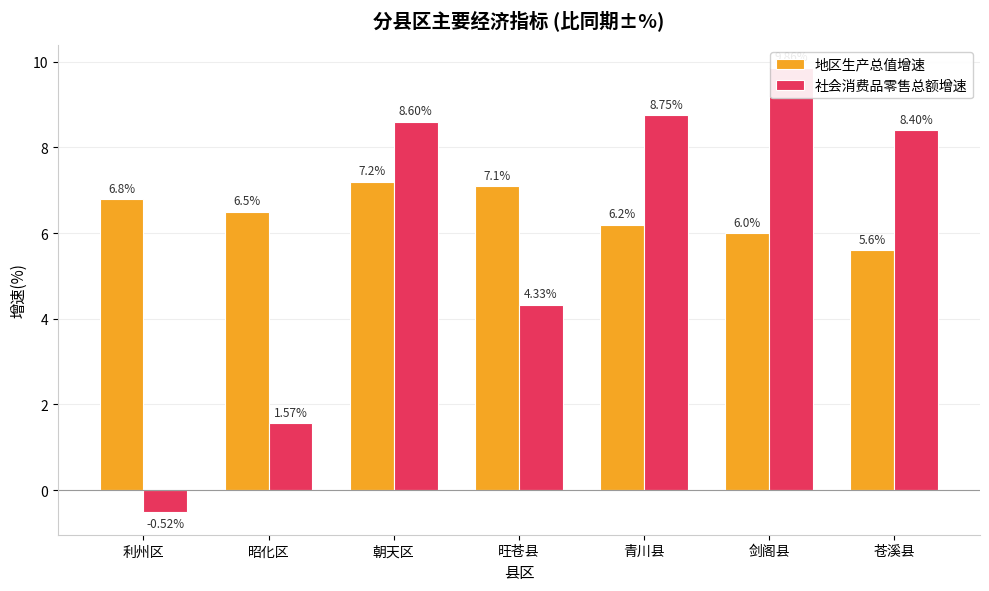

Reading right to left, list all the values displayed in this chart.

地区生产总值增速: 苍溪县=5.6	剑阁县=6.0	青川县=6.2	旺苍县=7.1	朝天区=7.2	昭化区=6.5	利州区=6.8
社会消费品零售总额增速: 苍溪县=8.4	剑阁县=9.9	青川县=8.8	旺苍县=4.3	朝天区=8.6	昭化区=1.6	利州区=-0.5